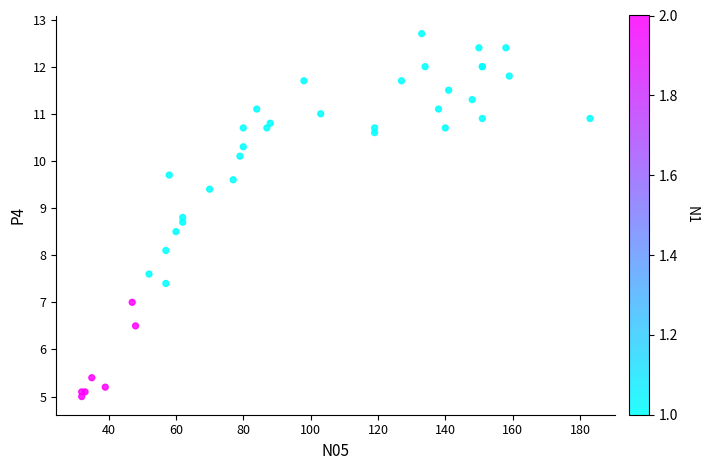

What Y value in the scatter plot is closest to 8?

8.1